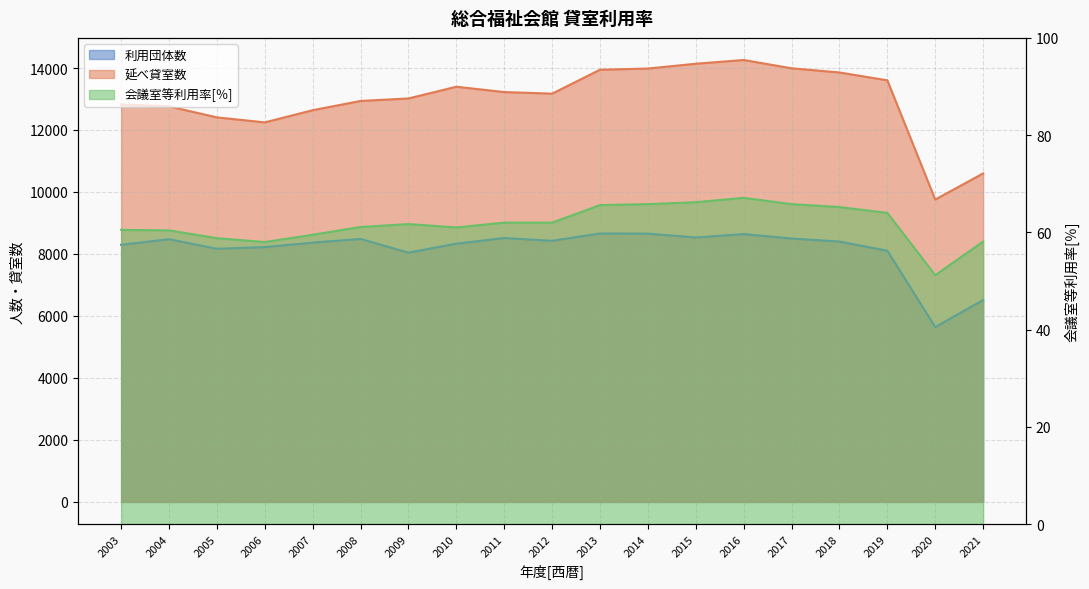

What is the sum of all 利用団体数 values?

154974.0